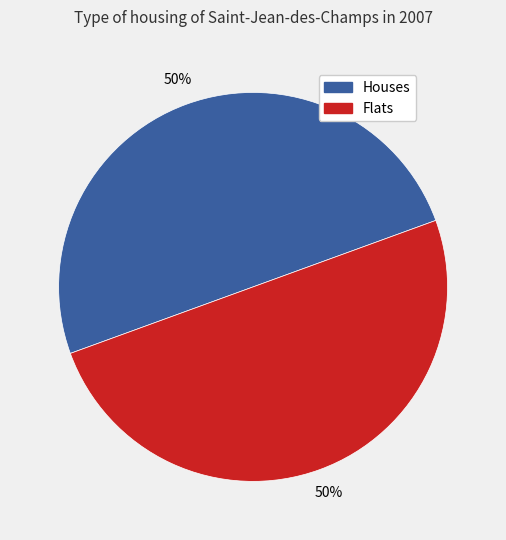

What is the ratio of the value at Houses to the value at Flats?

1.0